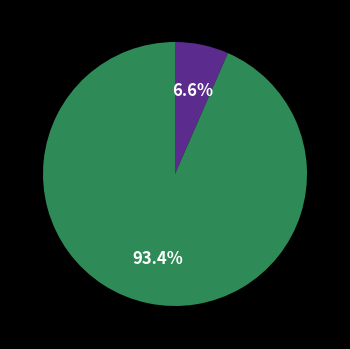

Is there a majority slice in this chart?

Yes